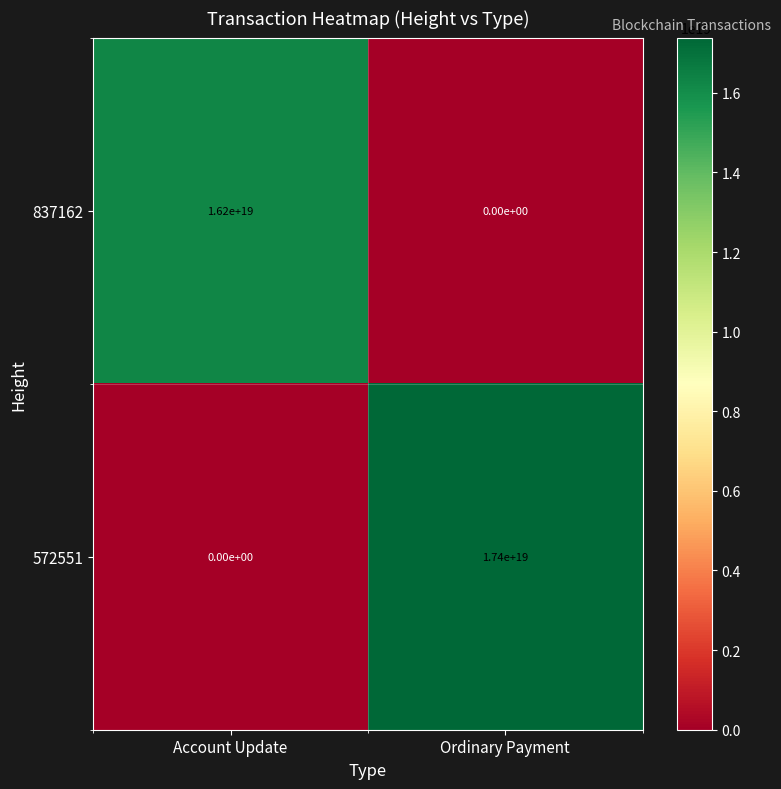

Is the value of 837162 at Account Update greater than the value of 572551 at Account Update?

Yes